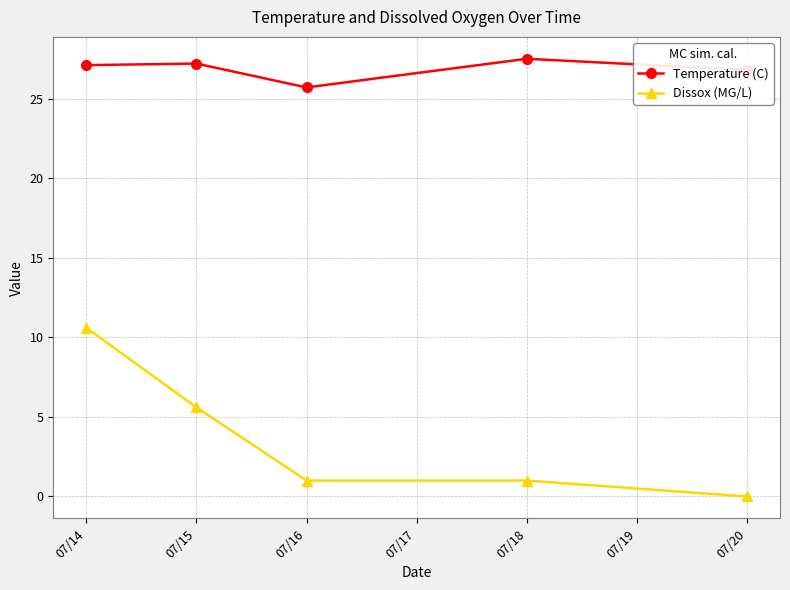

How many distinct data groups are displayed?

2